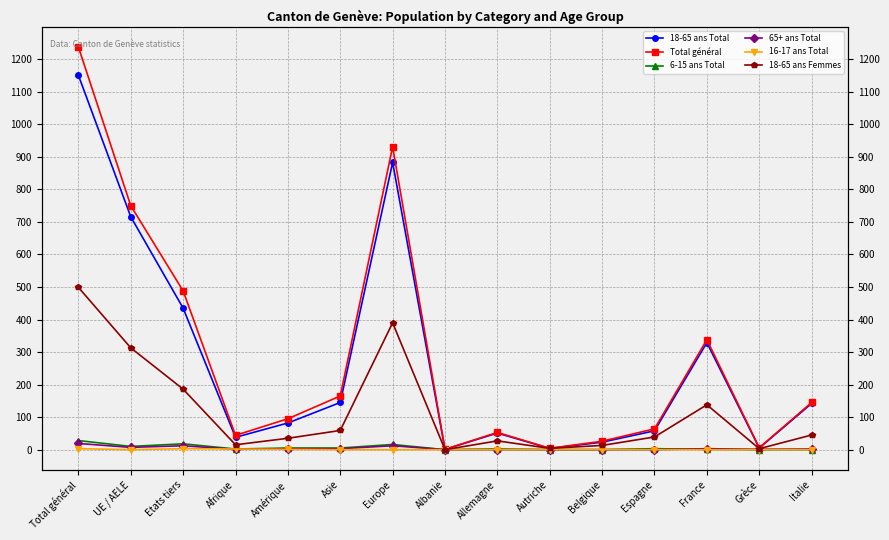

Which has a higher value, Allemagne or Espagne?

Espagne